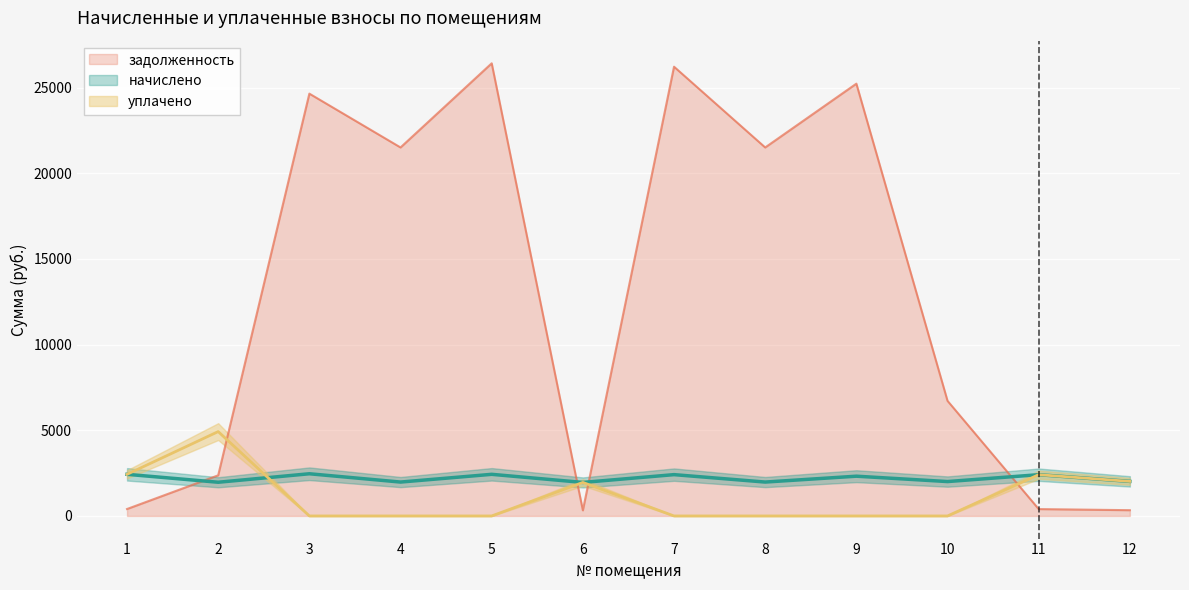

At which label is начислено closest to 2208?

9